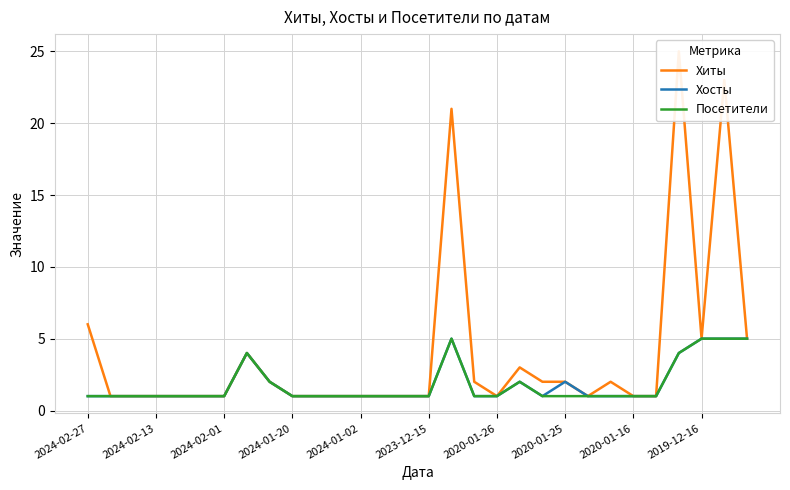

Reading right to left, what are all the values shown in this chart?

Хиты: 5	23	5	25	1	1	2	1	2	2	3	1	2	21	1	1	1	1	1	1	1	2	4	1	1	1	1	1	1	6
Хосты: 5	5	5	4	1	1	1	1	2	1	2	1	1	5	1	1	1	1	1	1	1	2	4	1	1	1	1	1	1	1
Посетители: 5	5	5	4	1	1	1	1	1	1	2	1	1	5	1	1	1	1	1	1	1	2	4	1	1	1	1	1	1	1